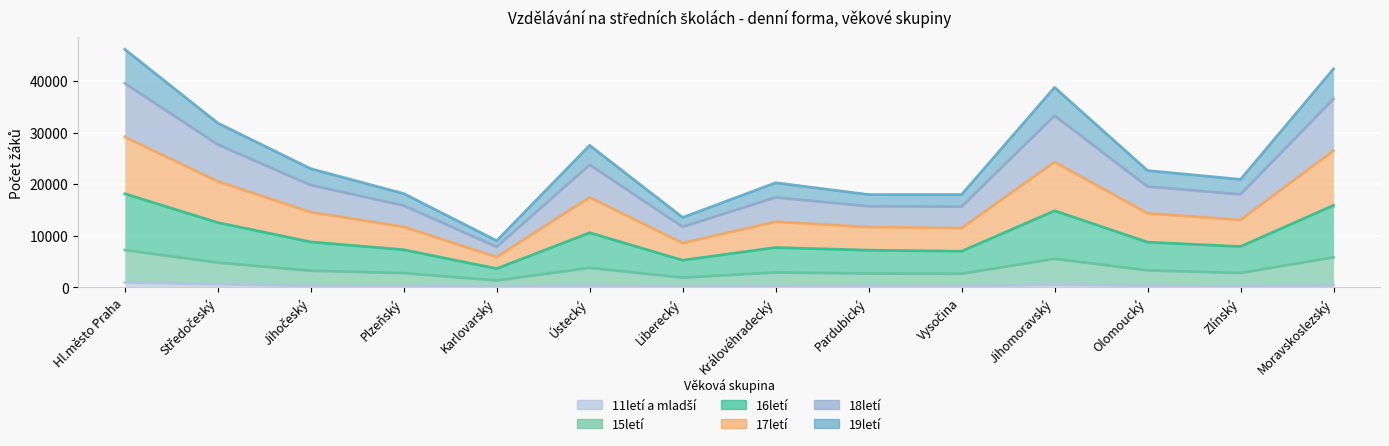

What are all the series names shown in the legend?

11letí a mladší, 15letí, 16letí, 17letí, 18letí, 19letí